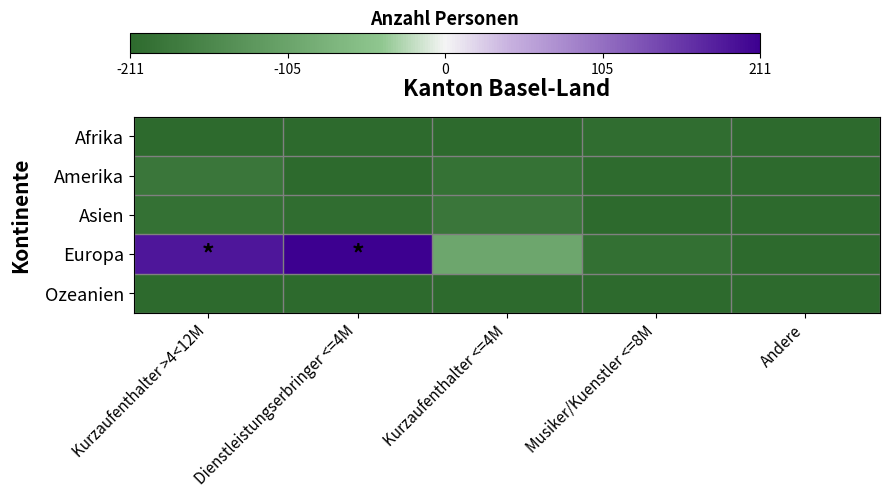

Which has a higher value, Andere or Dienstleistungserbringer <=4M?

Andere